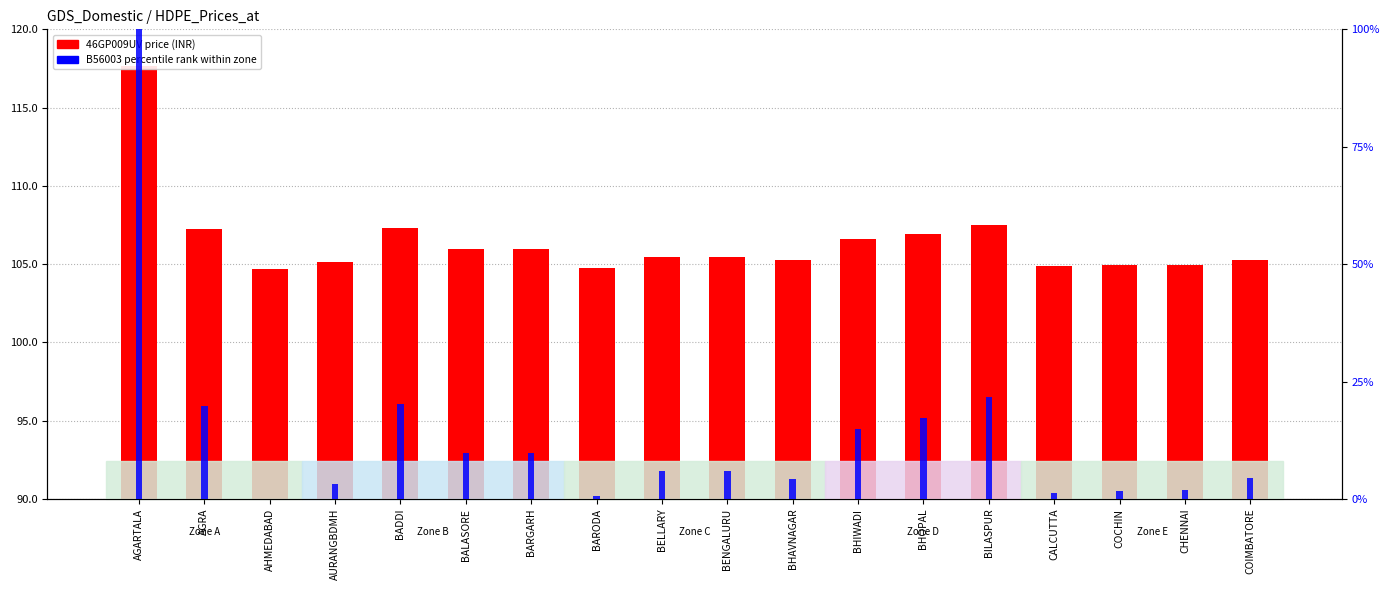

Which series has the largest total across all categories?

46GP009UV